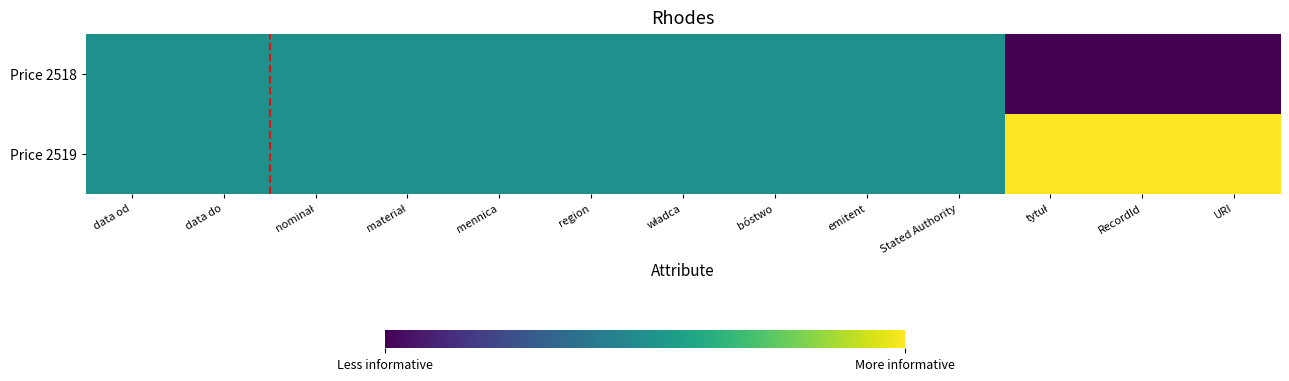

Reading left to right, what are all the values shown in this chart?

Price 2518: data od=0.5	data do=0.5	nominał=0.5	materiał=0.5	mennica=0.5	region=0.5	władca=0.5	bóstwo=0.5	emitent=0.5	Stated Authority=0.5	tytuł=0.0	RecordId=0.0	URI=0.0
Price 2519: data od=0.5	data do=0.5	nominał=0.5	materiał=0.5	mennica=0.5	region=0.5	władca=0.5	bóstwo=0.5	emitent=0.5	Stated Authority=0.5	tytuł=1.0	RecordId=1.0	URI=1.0